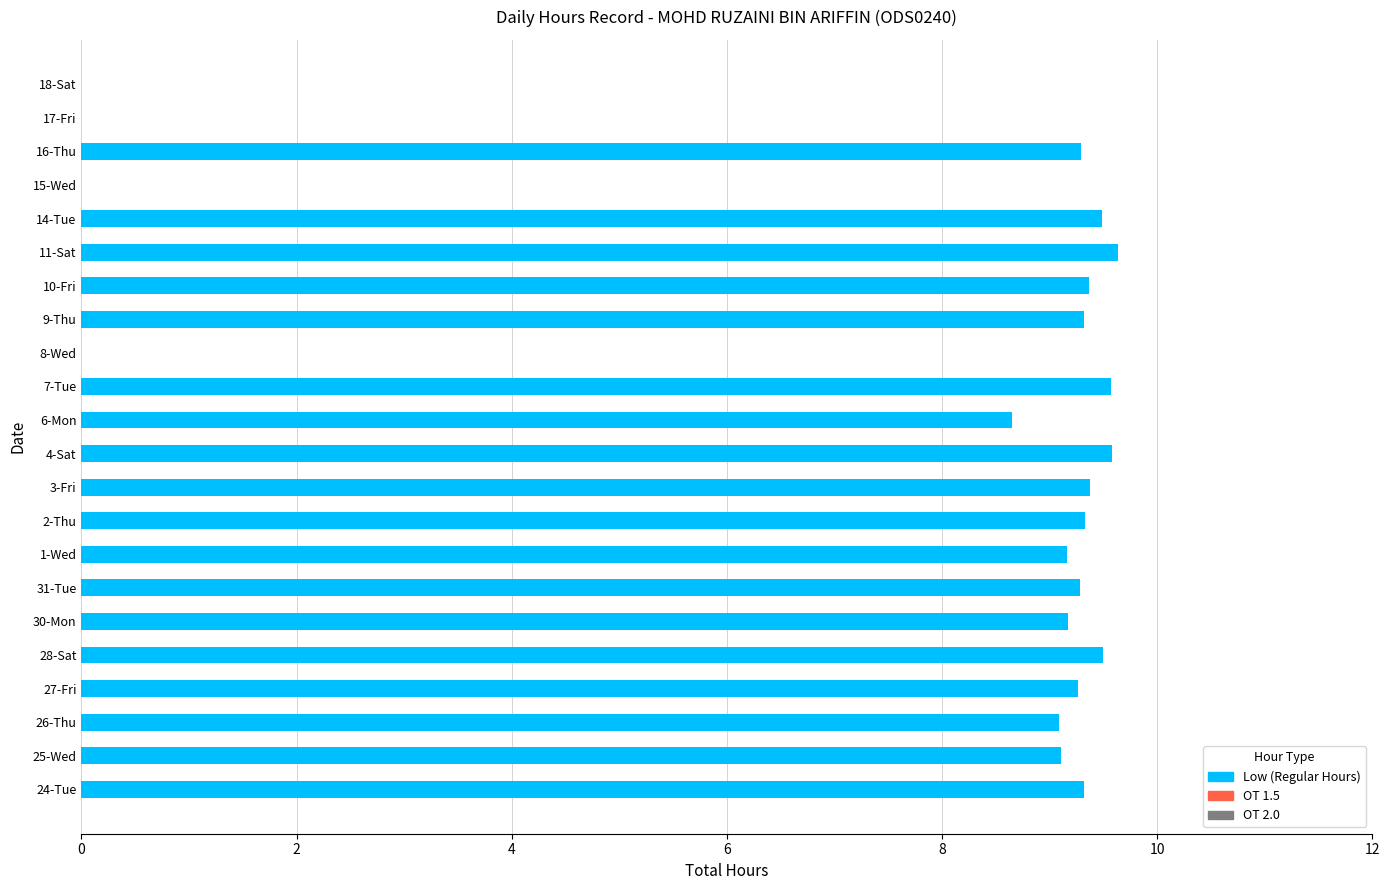

What is the change in value from 25-Wed to 28-Sat?

+0.4